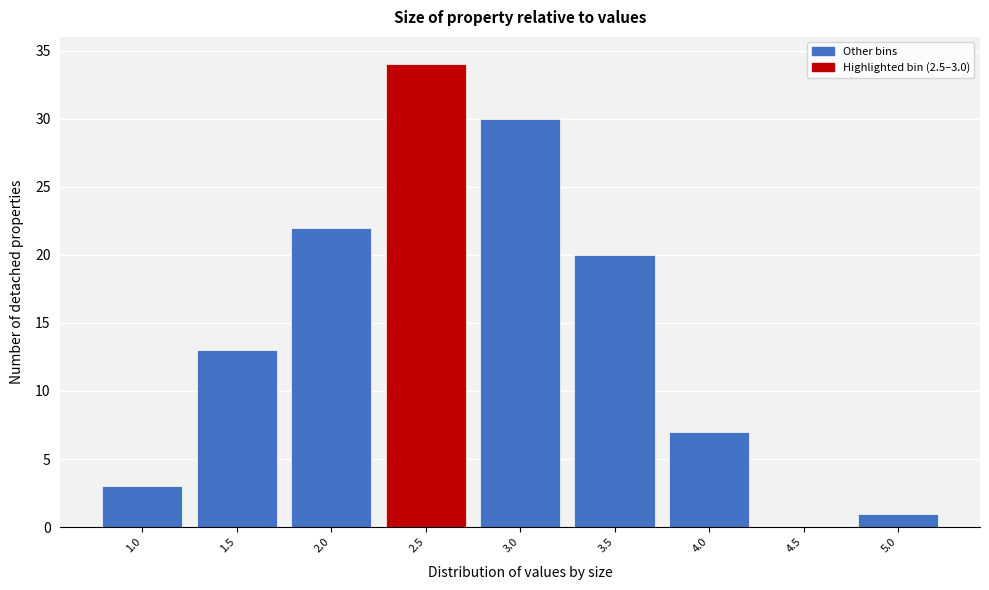

Reading left to right, list all the values displayed in this chart.

1.0=3	1.5=13	2.0=22	2.5=34	3.0=30	3.5=20	4.0=7	4.5=0	5.0=1